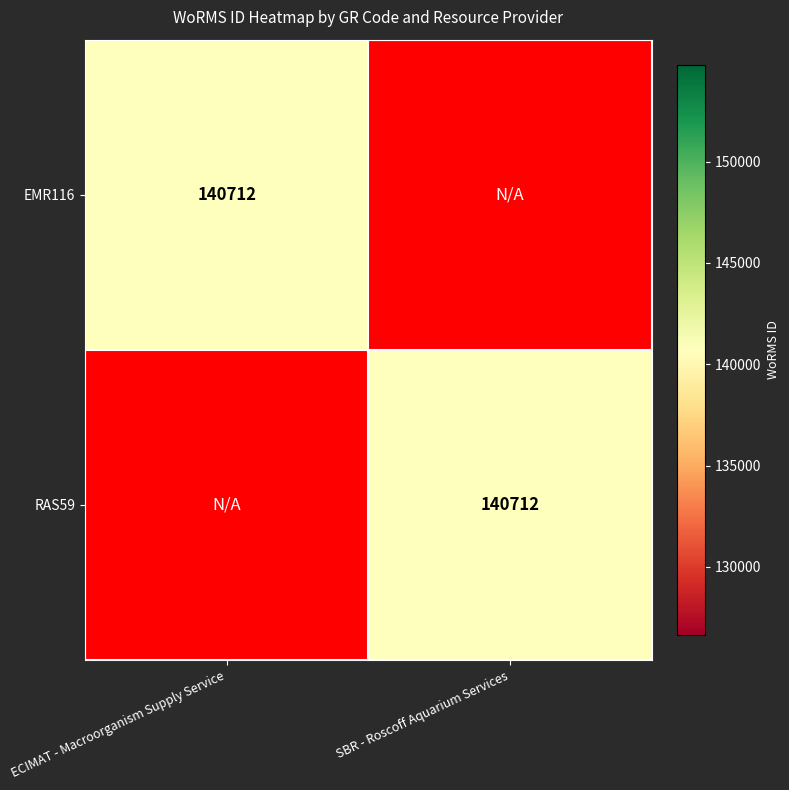

The value of RAS59 at SBR - Roscoff Aquarium Services is 140712. True or false?

True